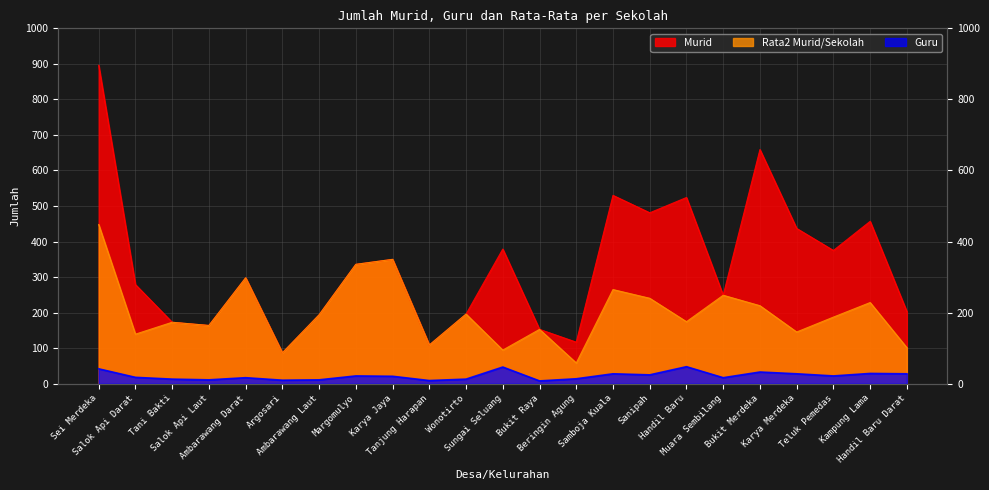

What is the label of the 14th point from the left?

Beringin Agung